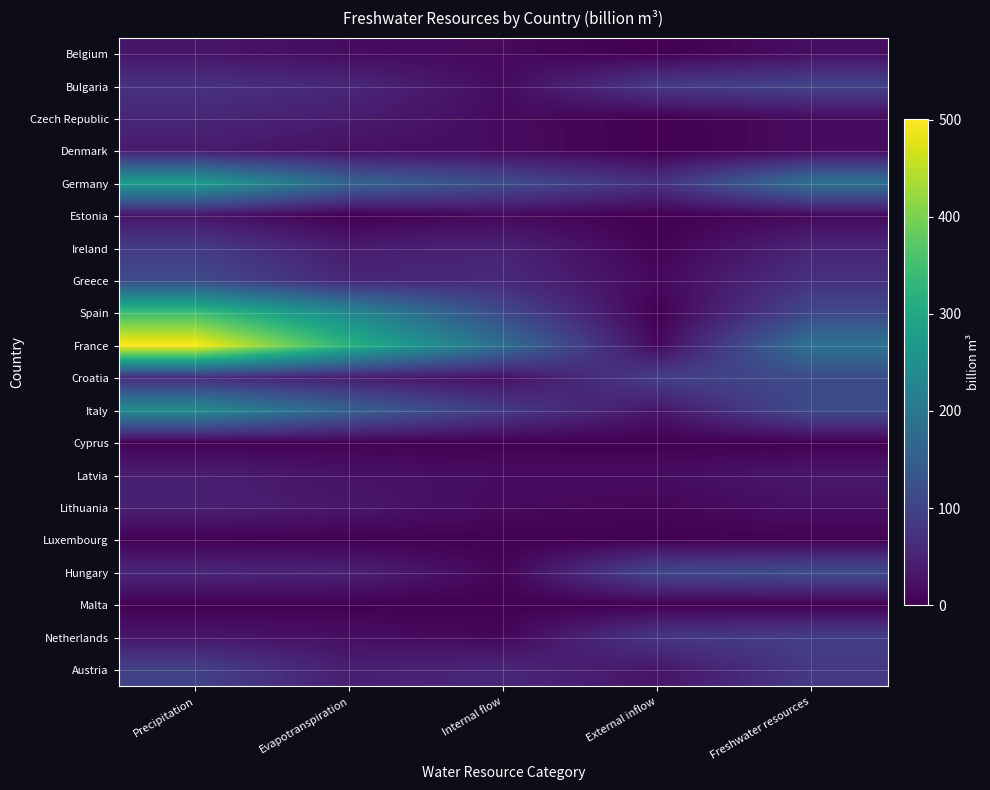

What is the total value across all series at External inflow?

551.2